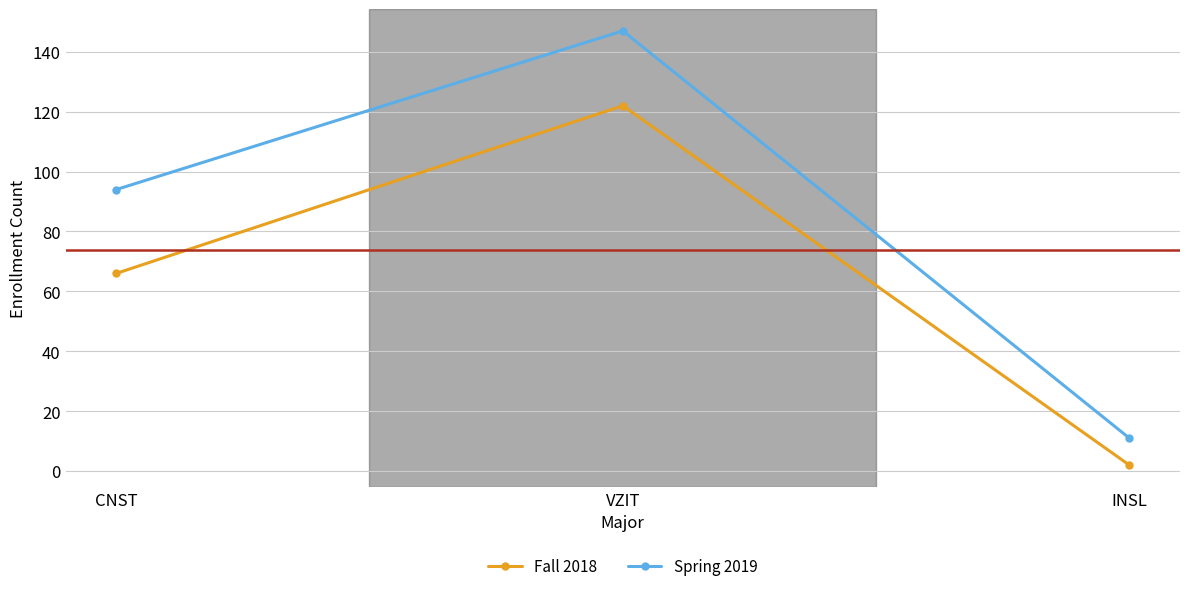

Reading left to right, list all the values displayed in this chart.

Fall 2018: CNST=66	VZIT=122	INSL=2
Spring 2019: CNST=94	VZIT=147	INSL=11